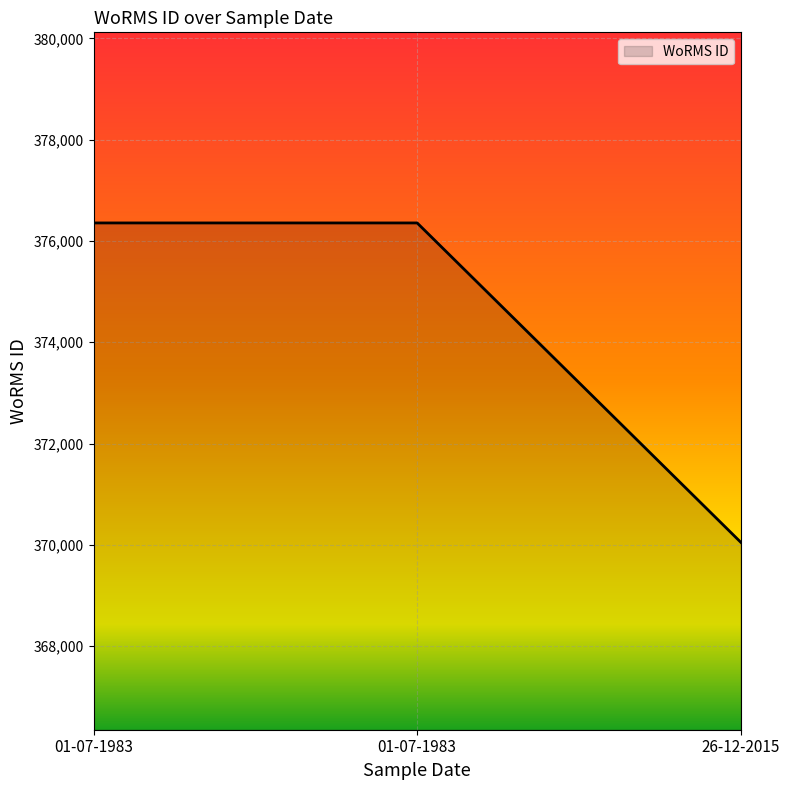

Where is the data nearest to the value 373203?

01-07-1983